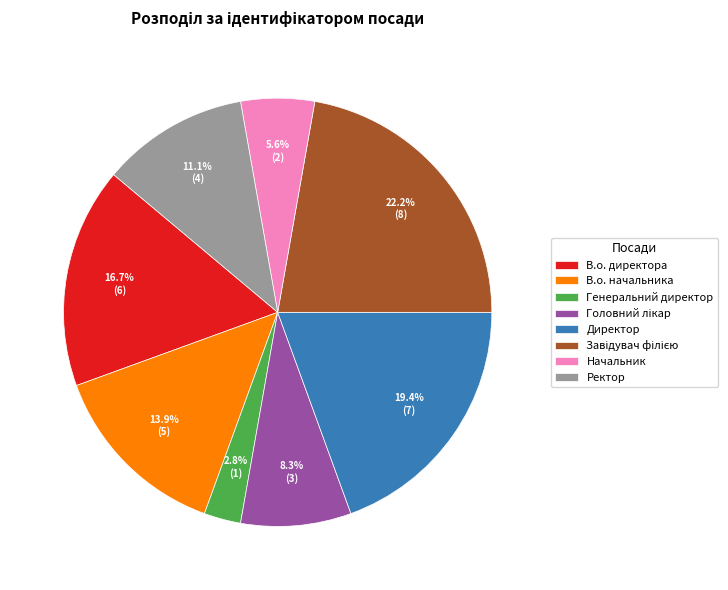

The Ректор slice represents 24% of the pie. True or false?

False